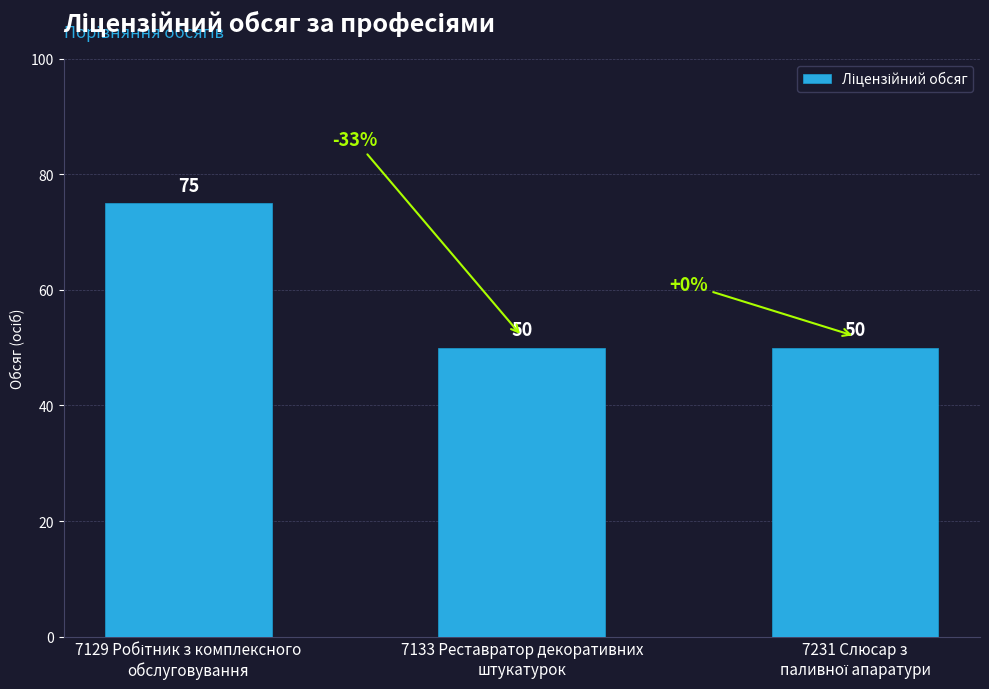

Reading left to right, extract all data points from this chart.

75	50	50